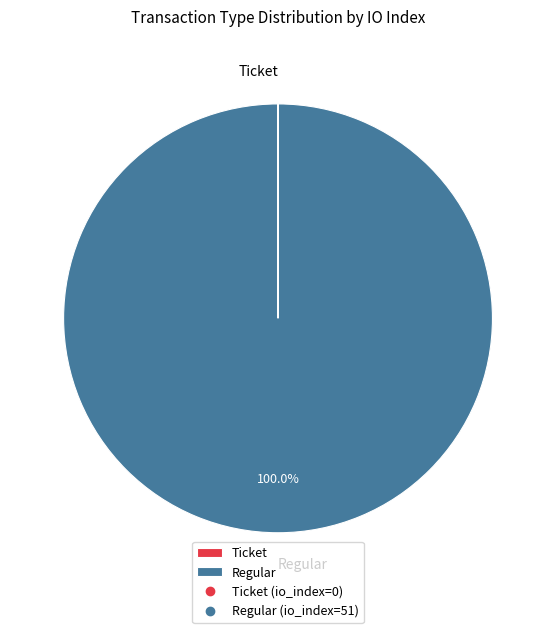

To the nearest percent, what is the average slice percentage?

50%